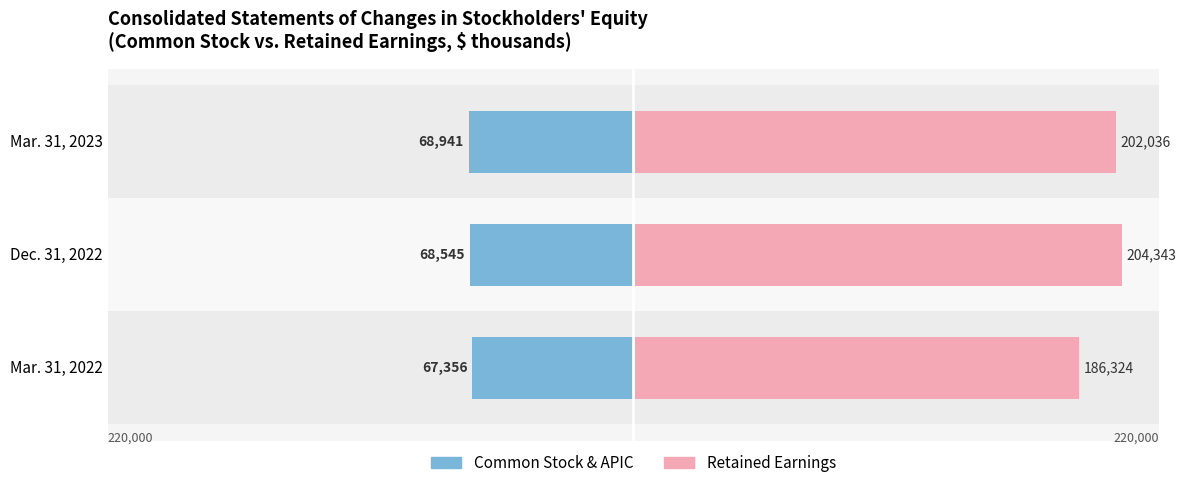

How many groups of bars are there?

3